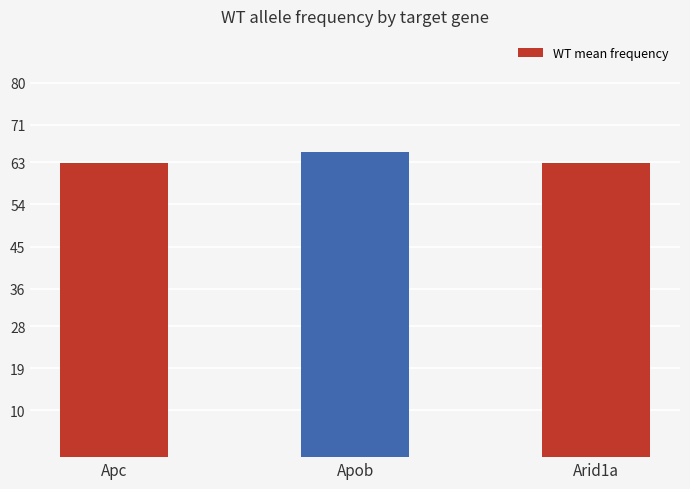

Count the number of data series in this chart.

1